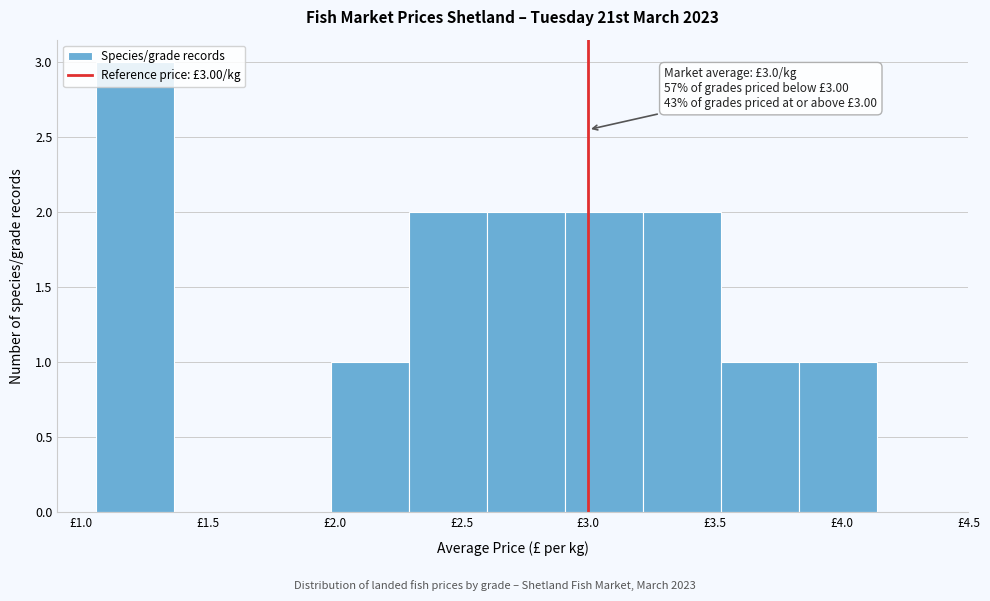

Over which range of the x-axis is the bar tallest?

1.05 to 1.35